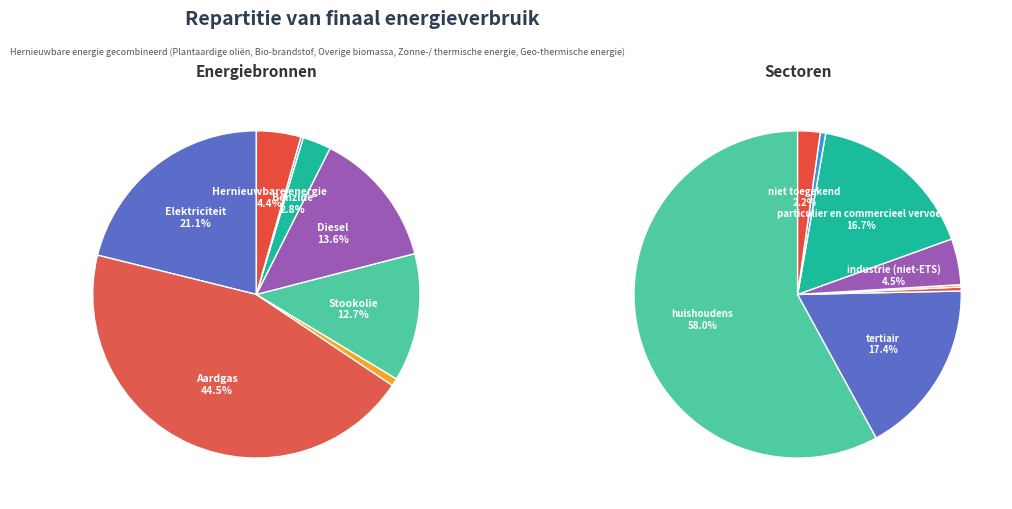

The Steenkool slice represents 8% of the pie. True or false?

False